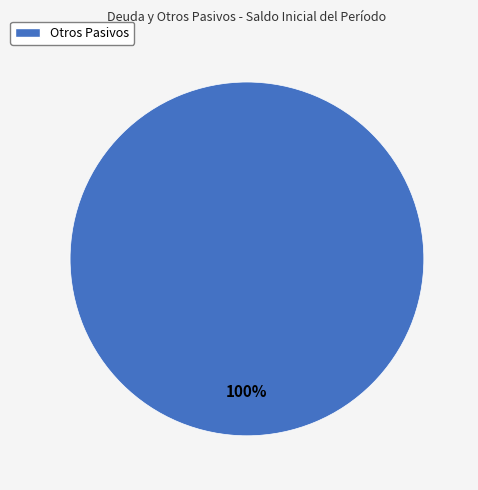

Is it true that Otros Pasivos is 100% of the pie?

True